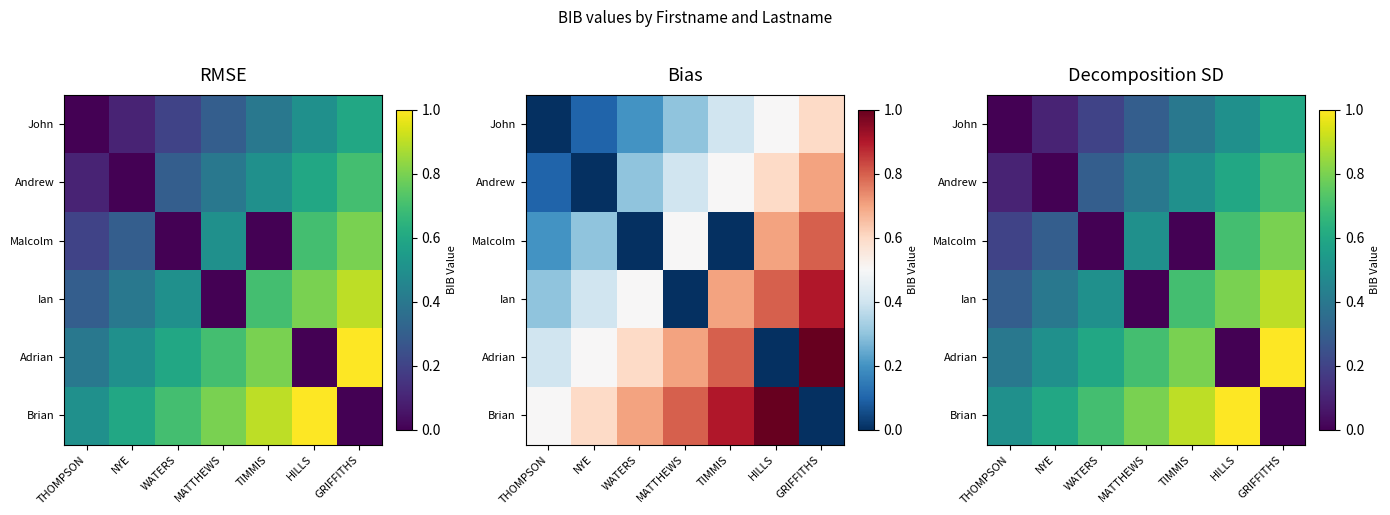

How many series are shown in this chart?

6